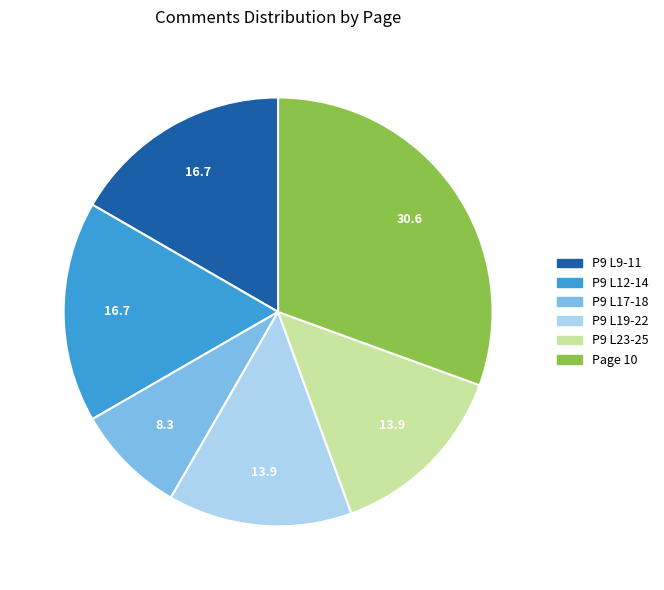

Do P9 L12-14 and P9 L23-25 together represent more than half of the pie?

No